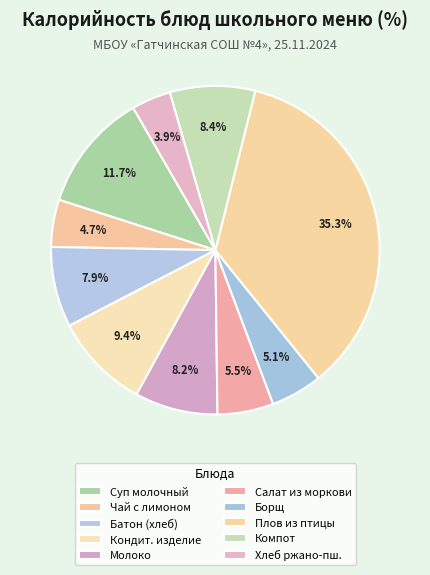

Is it true that Чай с лимоном is 1% of the pie?

False